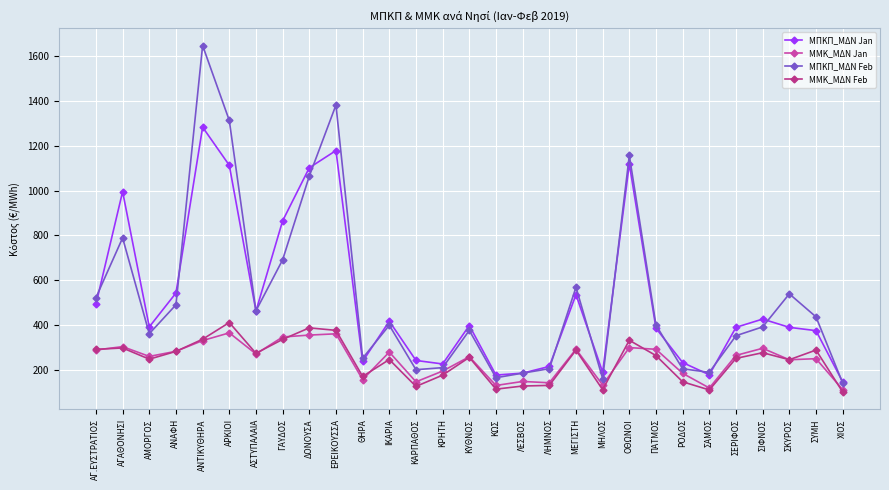

Is the value of ΜΠΚΠ_ΜΔΝ Jan at ΑΣΤΥΠΑΛΑΙΑ greater than the value of ΜΠΚΠ_ΜΔΝ Feb at ΛΕΣΒΟΣ?

Yes